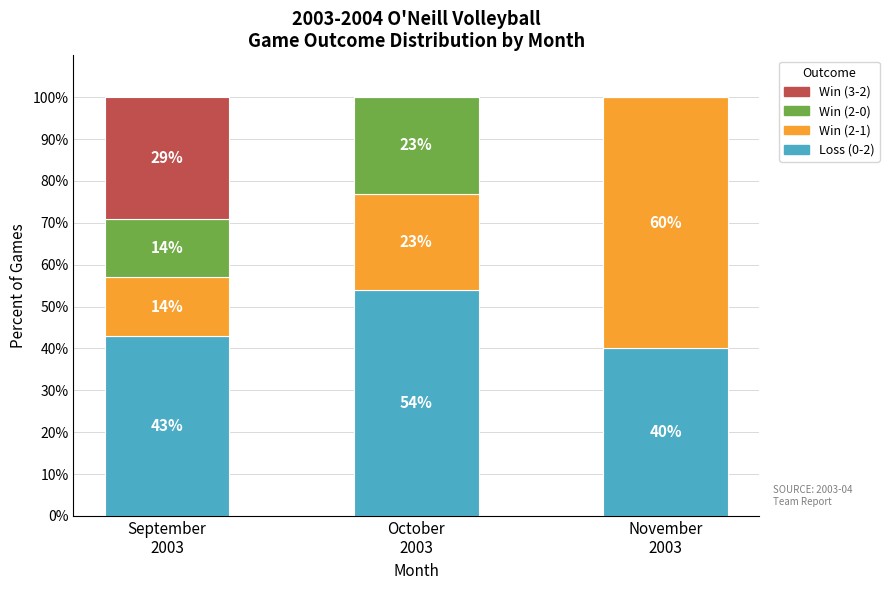

What is the difference between the Loss (0-2) values at October
2003 and September
2003?

11